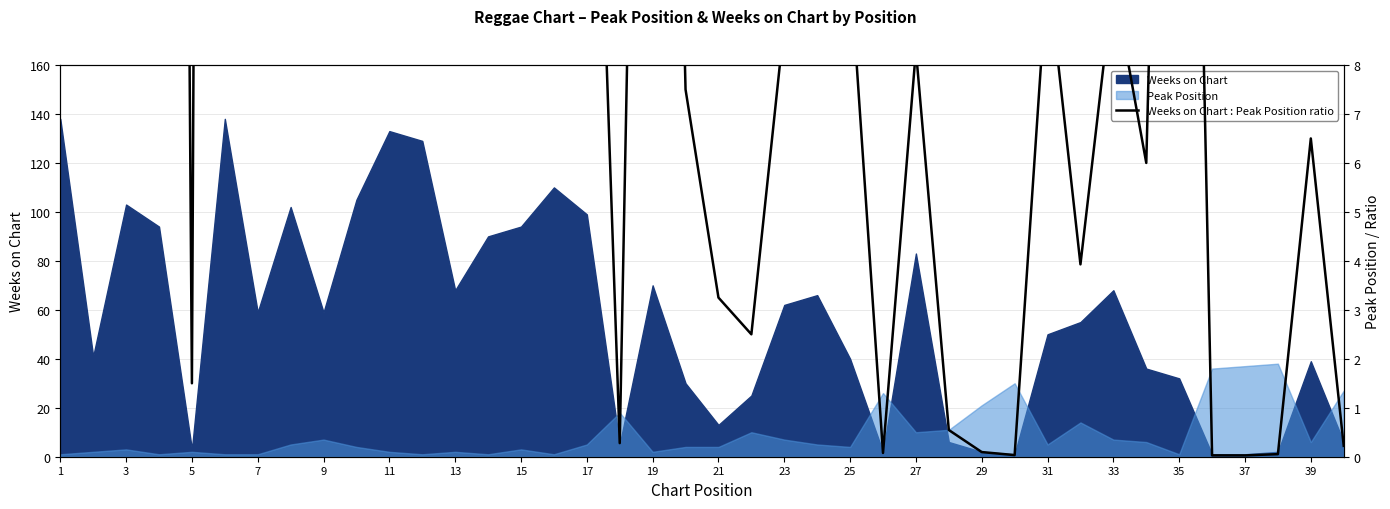

True or false: the data shows 0.1 at 37.

True